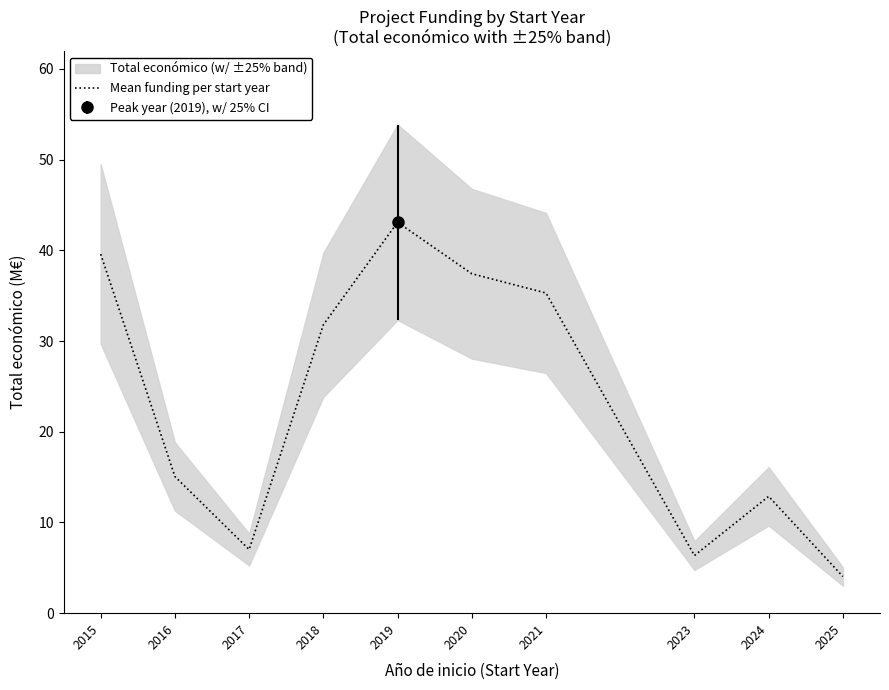

How many lines are shown in the chart?

1